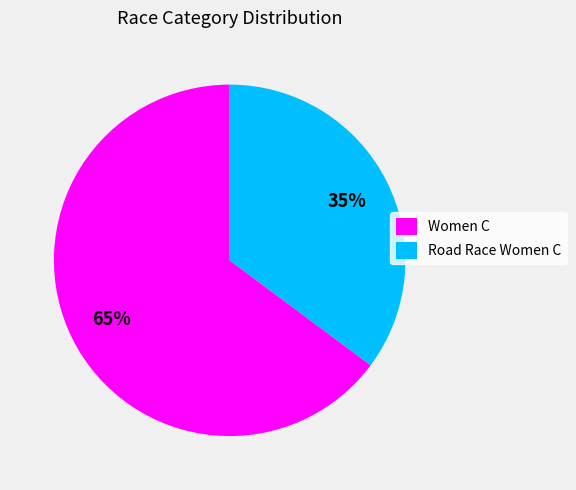

To the nearest percent, what is the difference between the Road Race Women C and Women C slice percentages?

30%